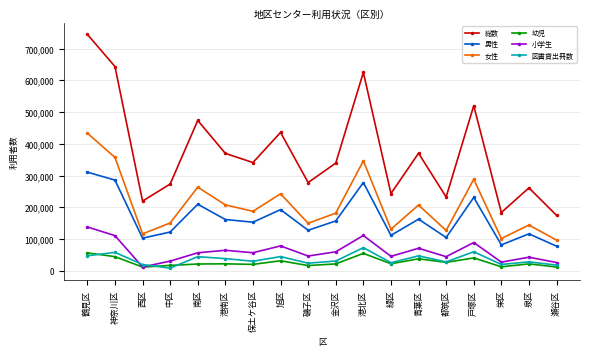

What value does the 図書貸出冊数 series have at 緑区?

26054